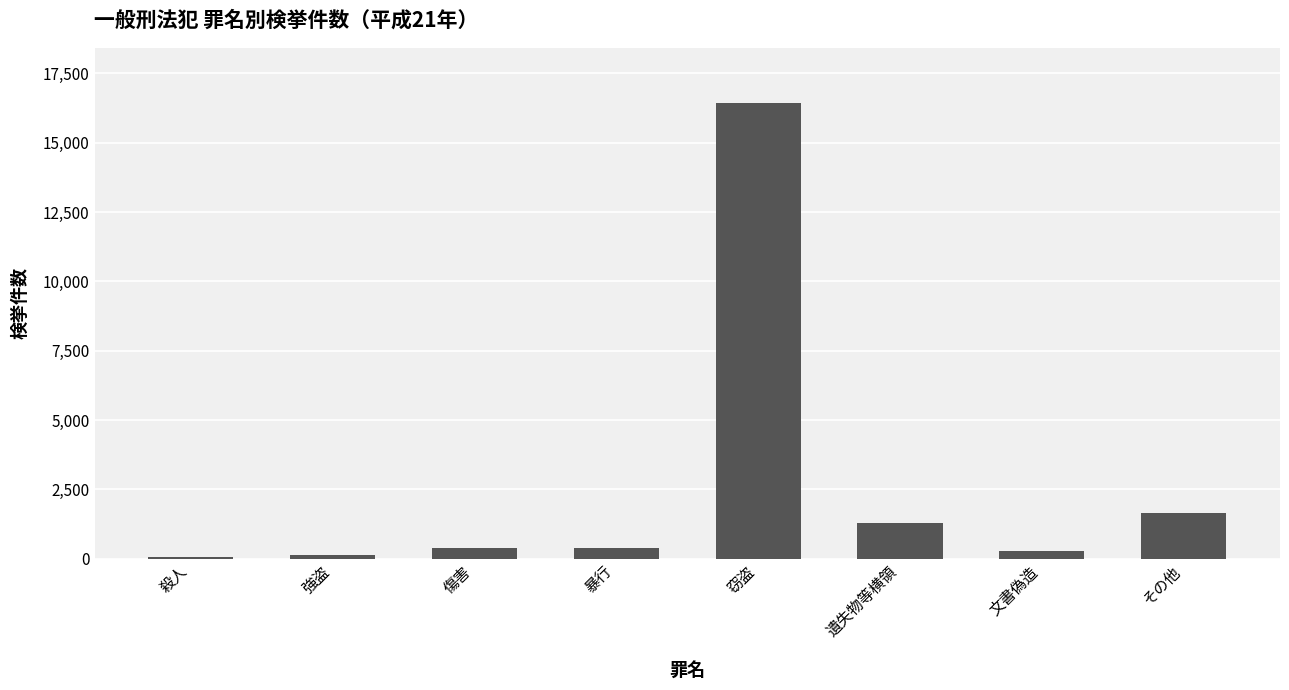

What is the greatest value displayed?

16450